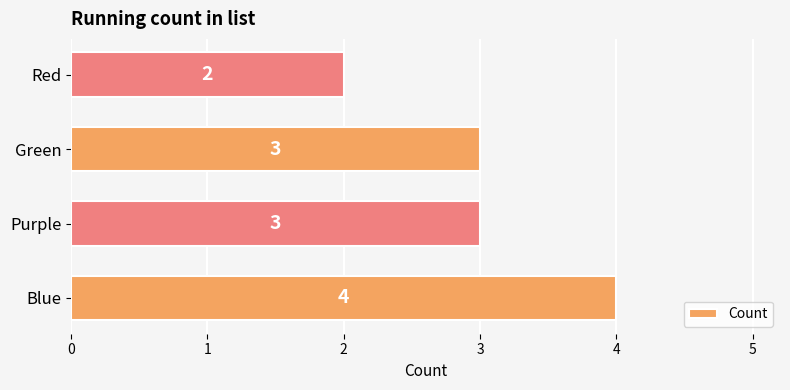

What is the average value?

3